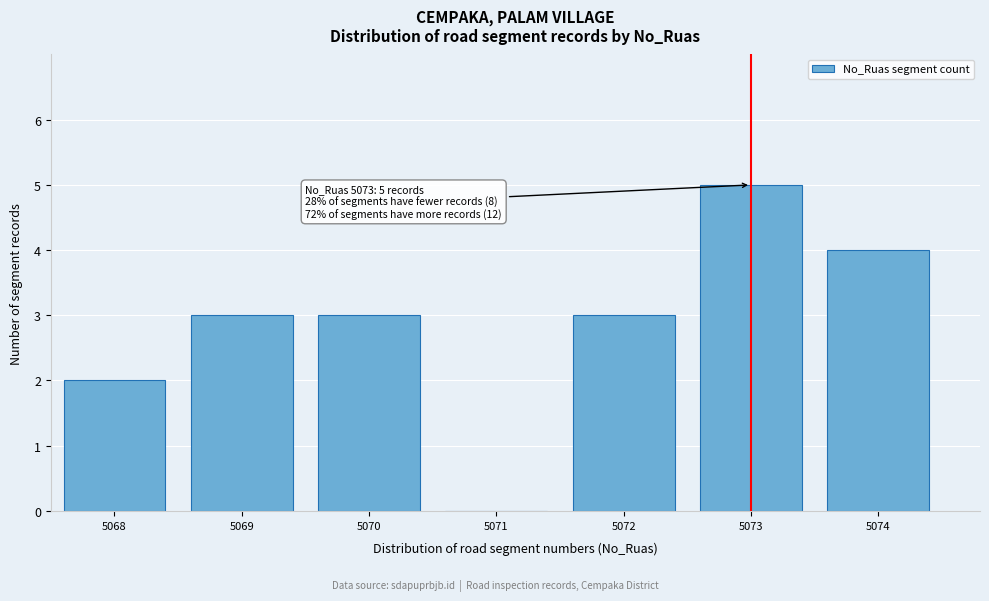

Reading left to right, list all the values displayed in this chart.

5068=2	5069=3	5070=3	5071=0	5072=3	5073=5	5074=4